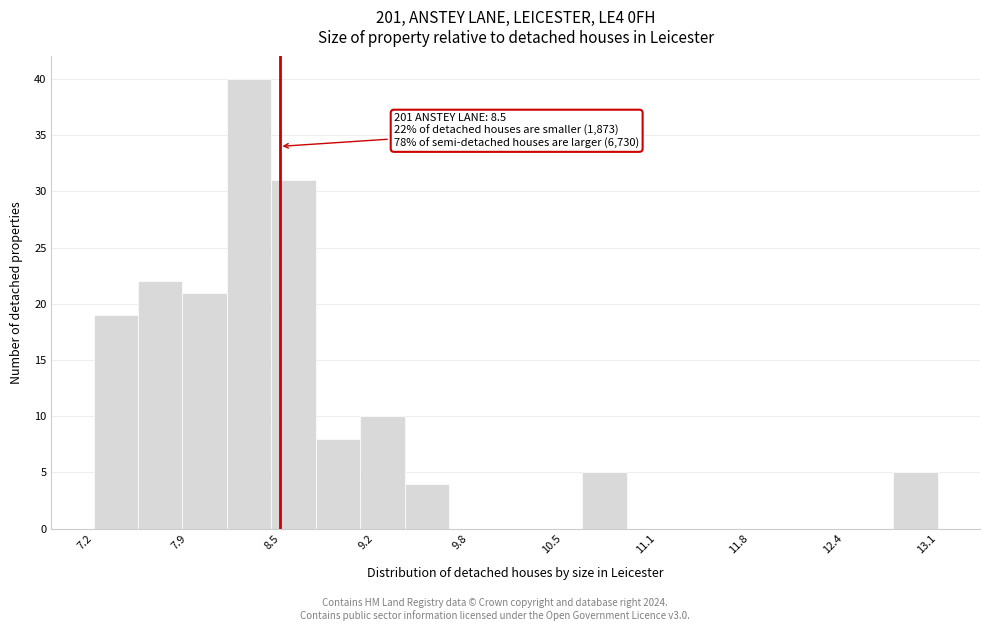

Read against the x-axis, roughly where is the centre of the tallest bar?

8.3